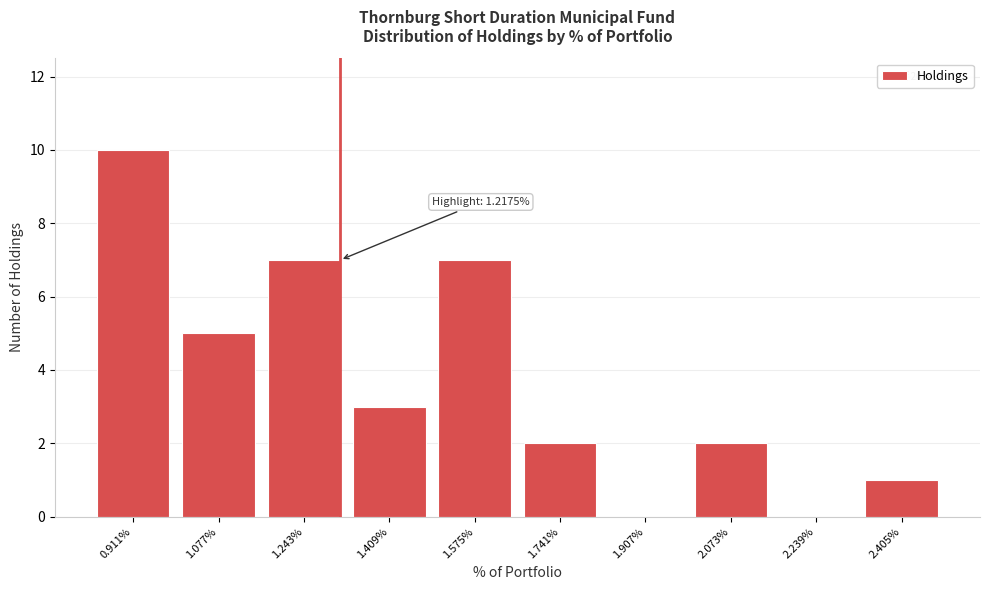

Reading left to right, transcribe all the data shown in this chart.

0.911%=10	1.077%=5	1.243%=7	1.409%=3	1.575%=7	1.741%=2	1.907%=0	2.073%=2	2.239%=0	2.405%=1